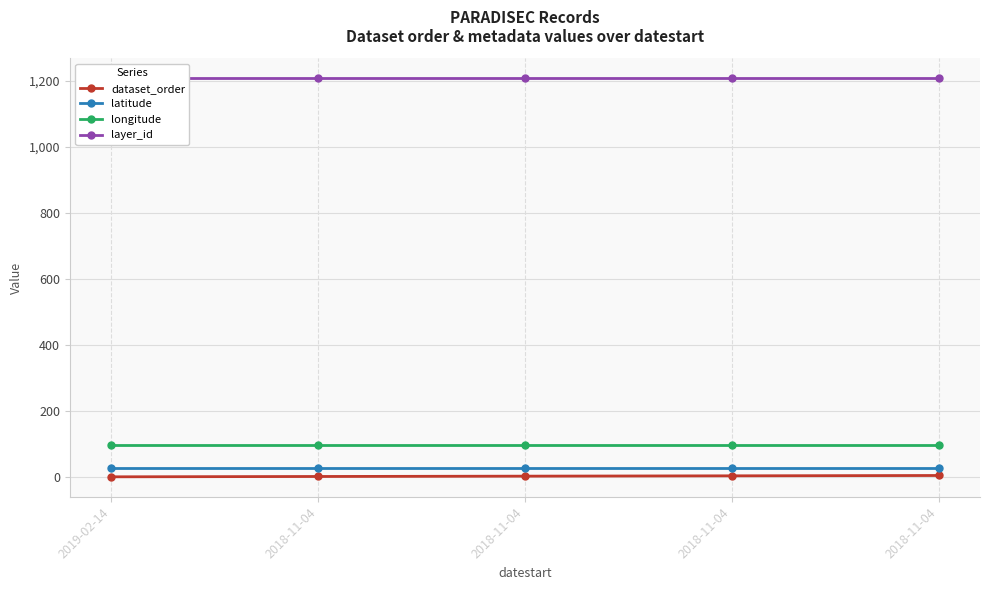

True or false: latitude and dataset_order intersect in this chart.

False